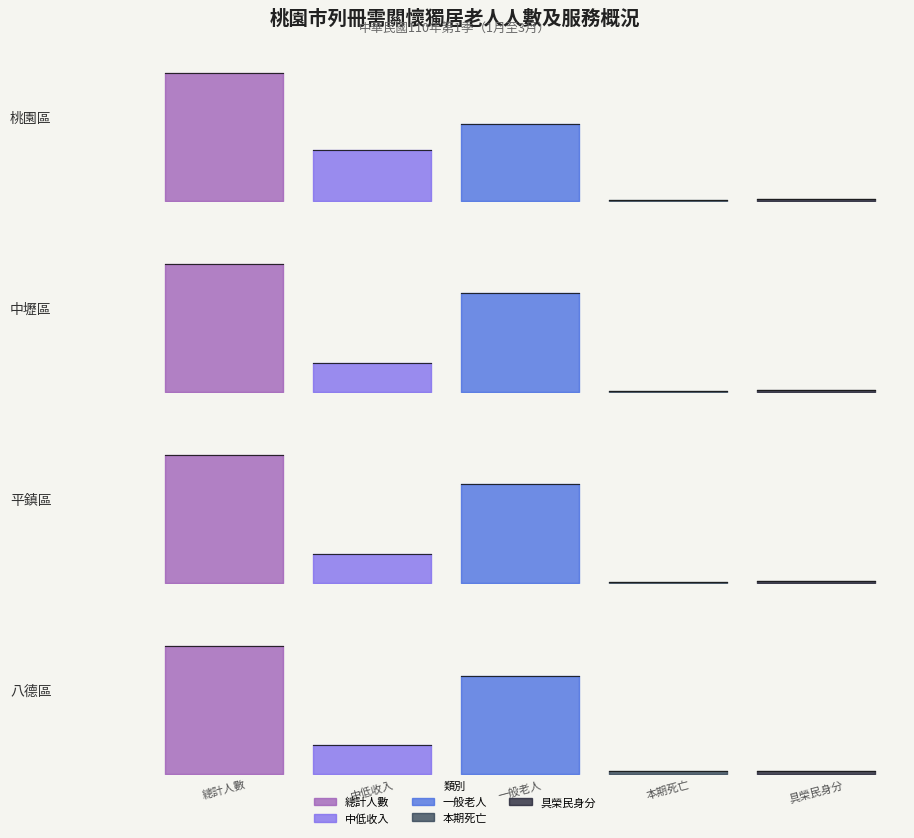

What is the lowest value of the 具榮民身分 series?

4